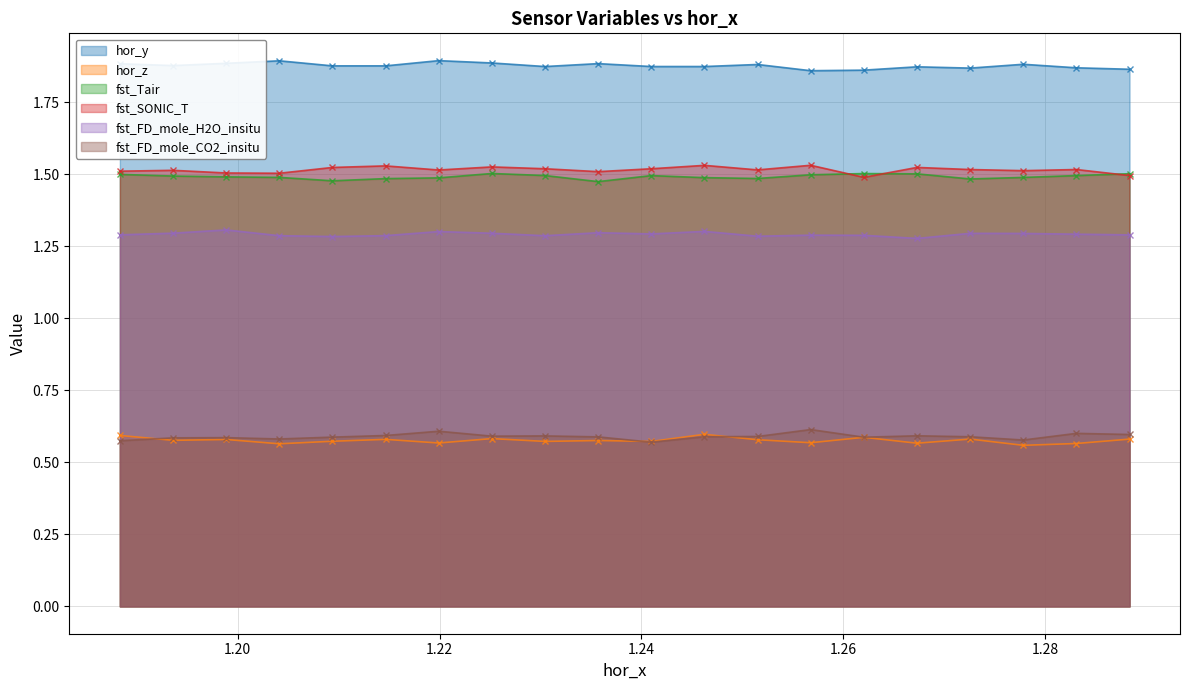

Reading left to right, extract all data points from this chart.

hor_y: 1.9	1.9	1.9	1.9	1.9	1.9	1.9	1.9	1.9	1.9	1.9	1.9	1.9	1.9	1.9	1.9	1.9	1.9	1.9	1.9
hor_z: 0.6	0.6	0.6	0.6	0.6	0.6	0.6	0.6	0.6	0.6	0.6	0.6	0.6	0.6	0.6	0.6	0.6	0.6	0.6	0.6
fst_Tair: 1.5	1.5	1.5	1.5	1.5	1.5	1.5	1.5	1.5	1.5	1.5	1.5	1.5	1.5	1.5	1.5	1.5	1.5	1.5	1.5
fst_SONIC_T: 1.5	1.5	1.5	1.5	1.5	1.5	1.5	1.5	1.5	1.5	1.5	1.5	1.5	1.5	1.5	1.5	1.5	1.5	1.5	1.5
fst_FD_mole_H2O_insitu: 1.3	1.3	1.3	1.3	1.3	1.3	1.3	1.3	1.3	1.3	1.3	1.3	1.3	1.3	1.3	1.3	1.3	1.3	1.3	1.3
fst_FD_mole_CO2_insitu: 0.6	0.6	0.6	0.6	0.6	0.6	0.6	0.6	0.6	0.6	0.6	0.6	0.6	0.6	0.6	0.6	0.6	0.6	0.6	0.6